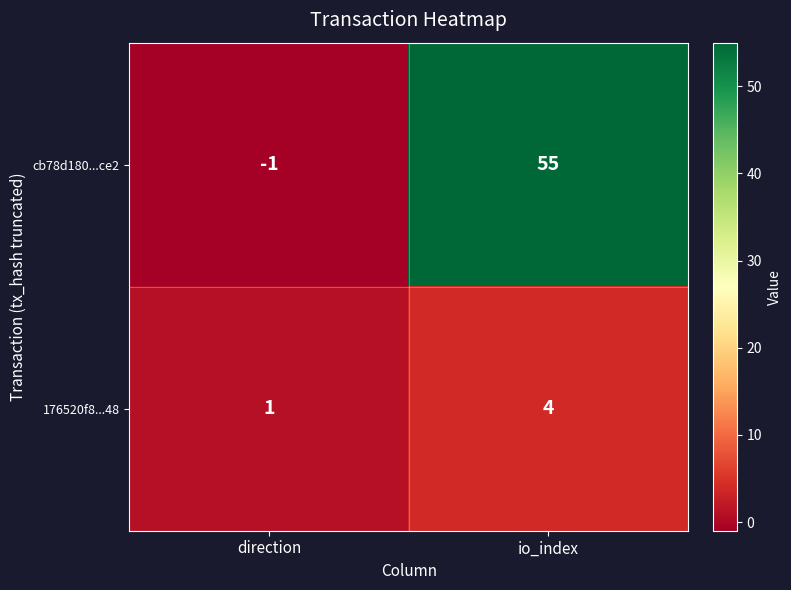

At which category is the sum across all series the highest?

io_index